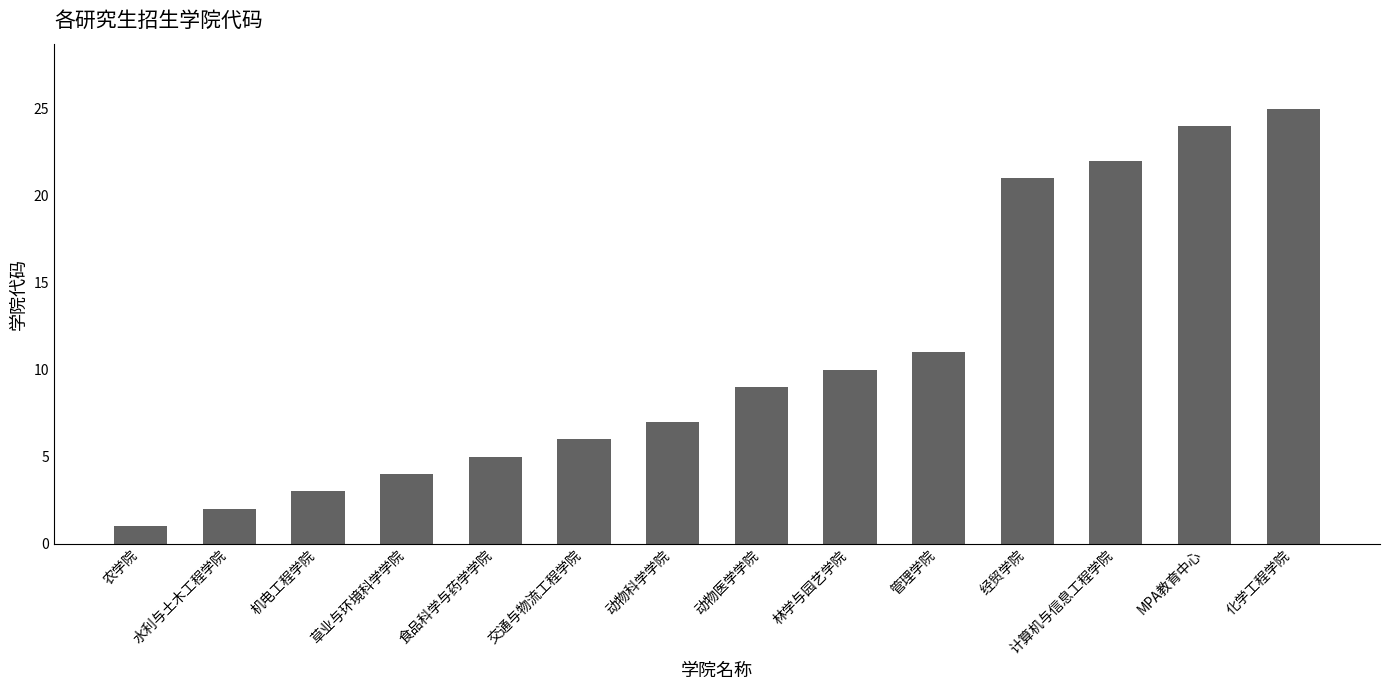

Is it true that the value at 经贸学院 is 6?

False